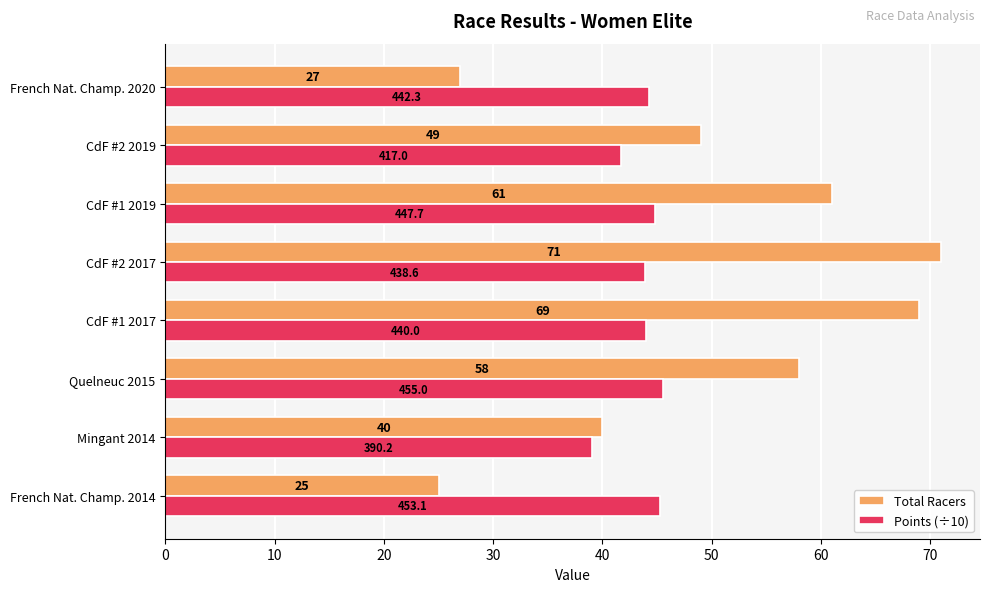

Between CdF #2 2017 and French Nat. Champ. 2020, which series saw the biggest shift?

Total Racers